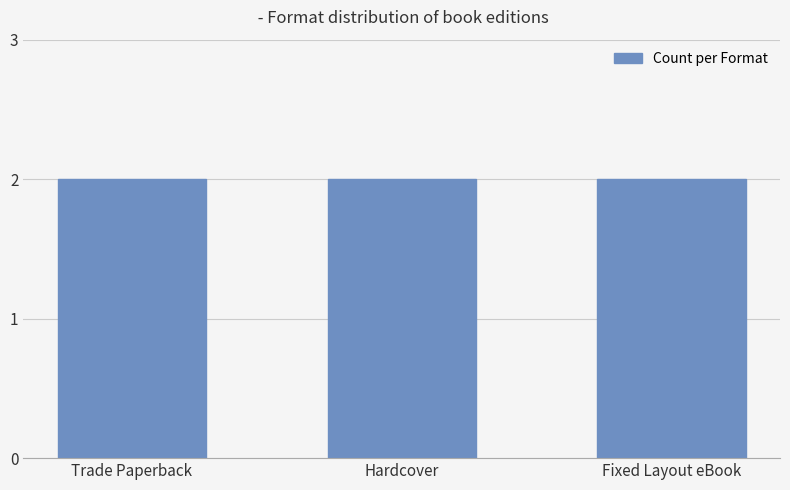

List the labels in order of value, smallest first.

Trade Paperback (2), Hardcover (2), Fixed Layout eBook (2), Trade Paperback, Hardcover, Fixed Layout eBook